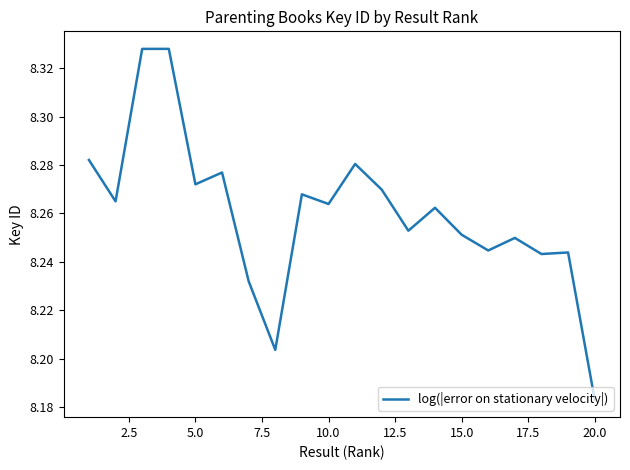

Count the number of categories in the chart.

20